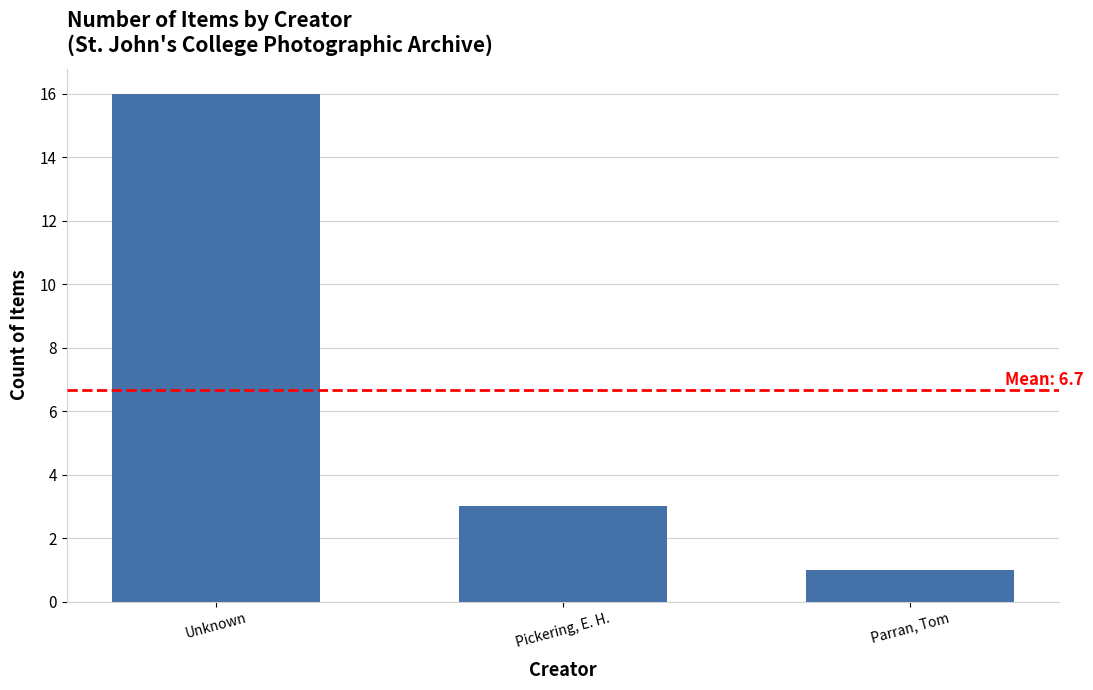

What is the change in value from Unknown to Pickering, E. H.?

-13